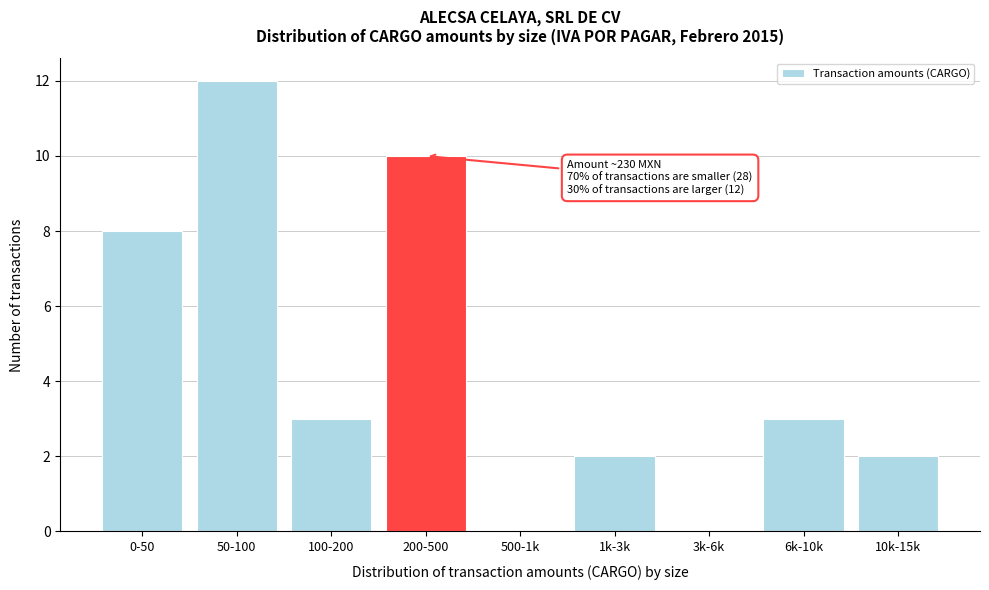

Reading left to right, transcribe all the data shown in this chart.

0-50=8	50-100=12	100-200=3	200-500=10	500-1k=0	1k-3k=2	3k-6k=0	6k-10k=3	10k-15k=2